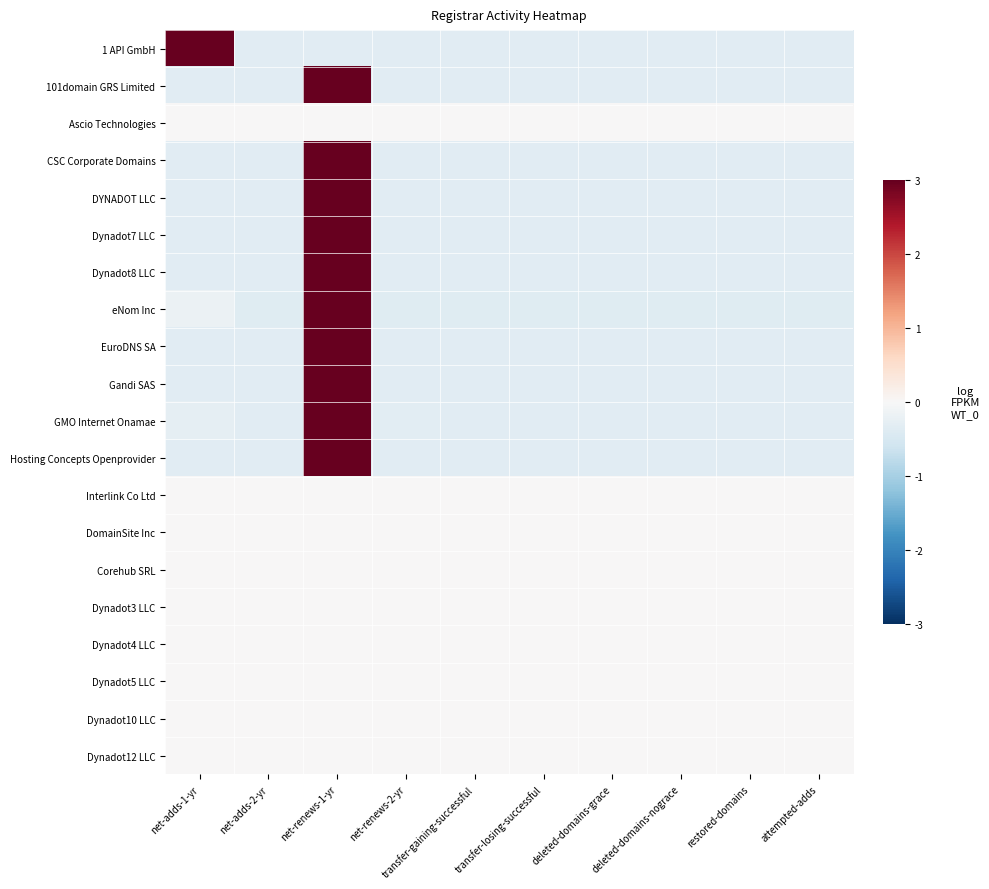

At net-renews-2-yr, list the series in order from largest to smallest.

Ascio Technologies, Interlink Co Ltd, DomainSite Inc, Corehub SRL, Dynadot3 LLC, Dynadot4 LLC, Dynadot5 LLC, Dynadot10 LLC, Dynadot12 LLC, GMO Internet Onamae, Gandi SAS, 1 API GmbH, CSC Corporate Domains, DYNADOT LLC, Dynadot7 LLC, Dynadot8 LLC, EuroDNS SA, Hosting Concepts Openprovider, 101domain GRS Limited, eNom Inc